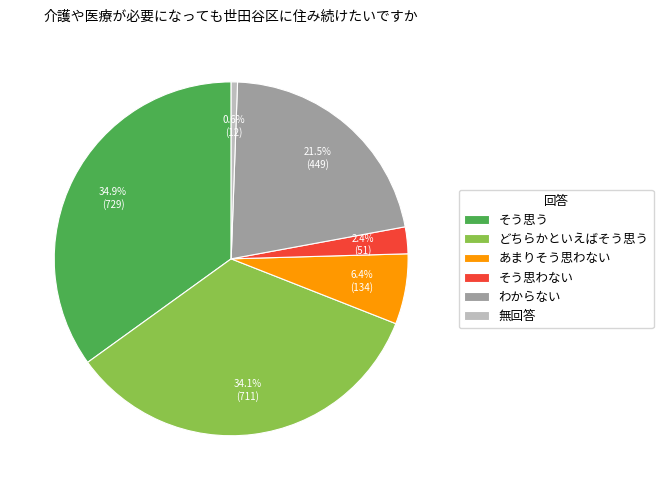

Is わからない the majority of the pie?

No